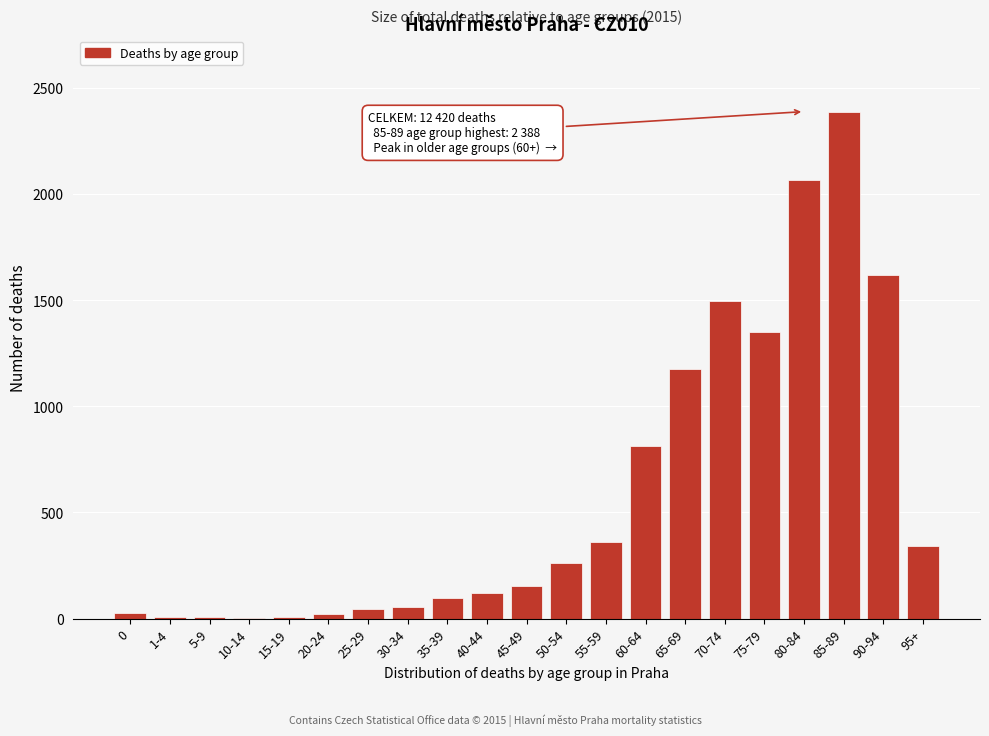

Which label corresponds to the largest value in the chart?

85-89